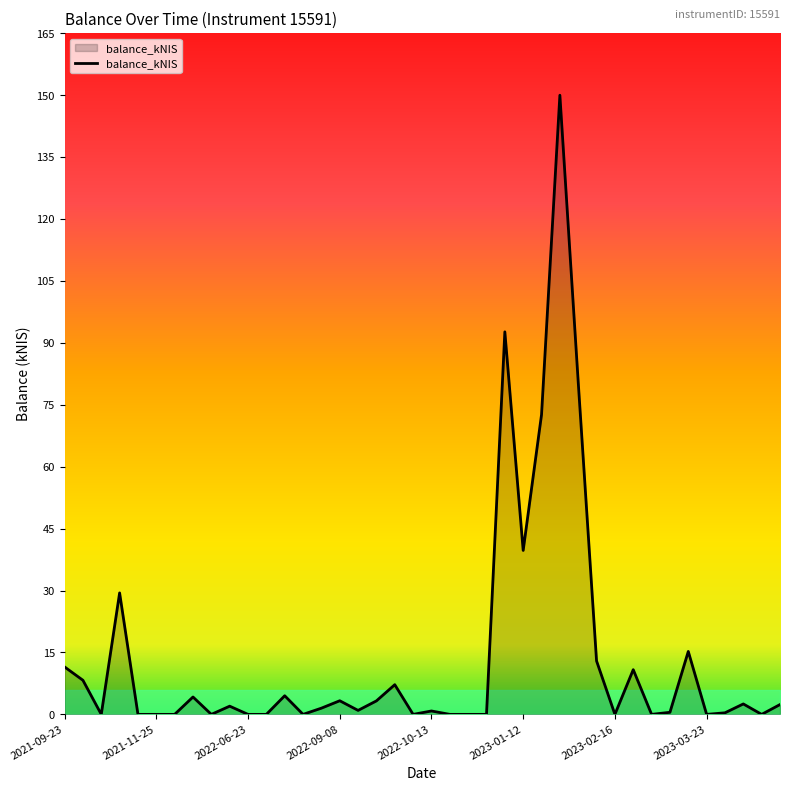

What is the greatest value displayed?

149.6